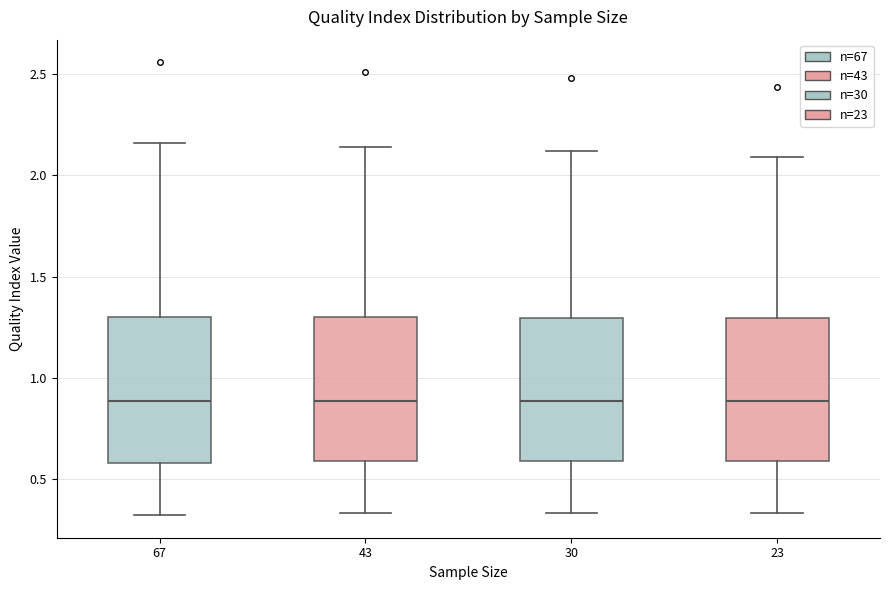

Where does the upper whisker of the box at x = 67 end on the y-axis? The values are not printed on the chart, so give them approximately, as read against the axis.

2.15